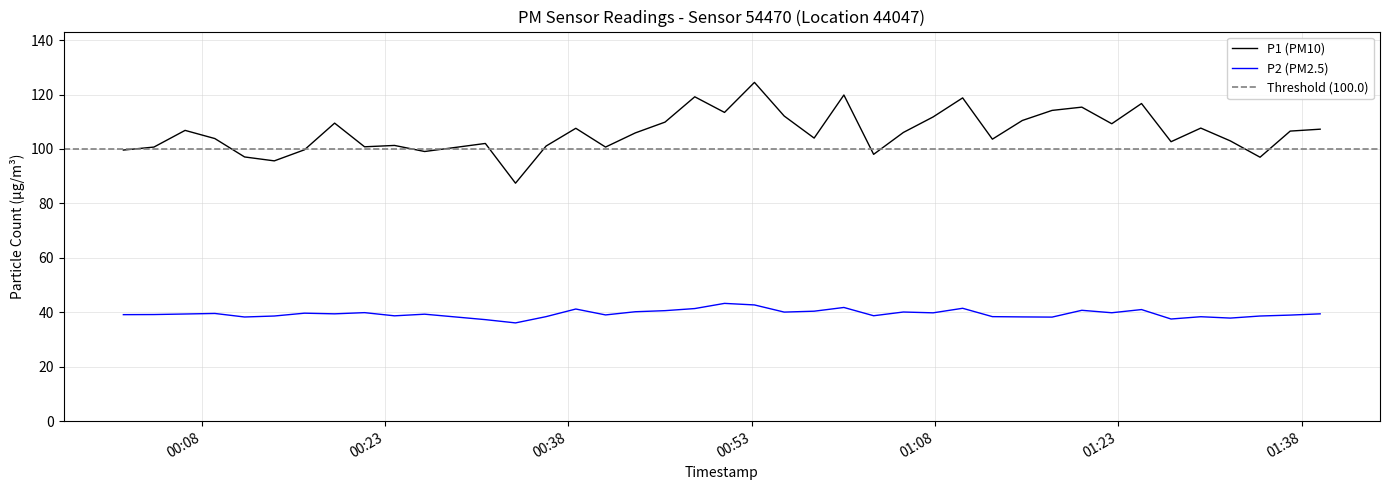

How many values in the P2 series exceed 39?

25